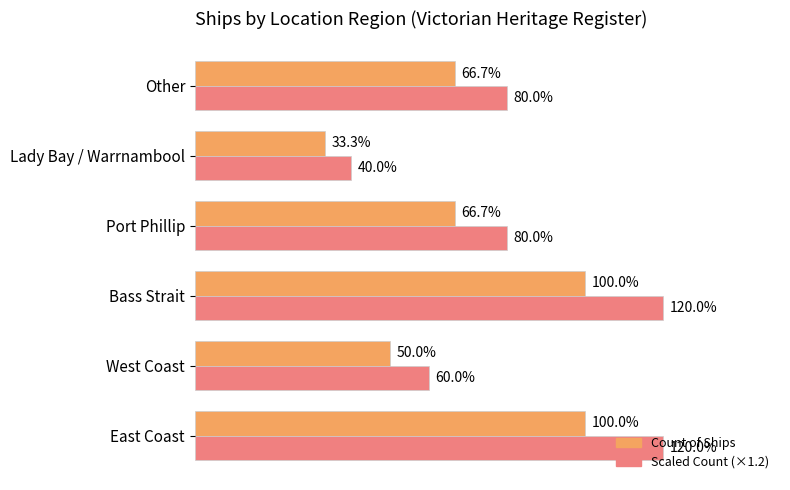

Count the number of data series in this chart.

2